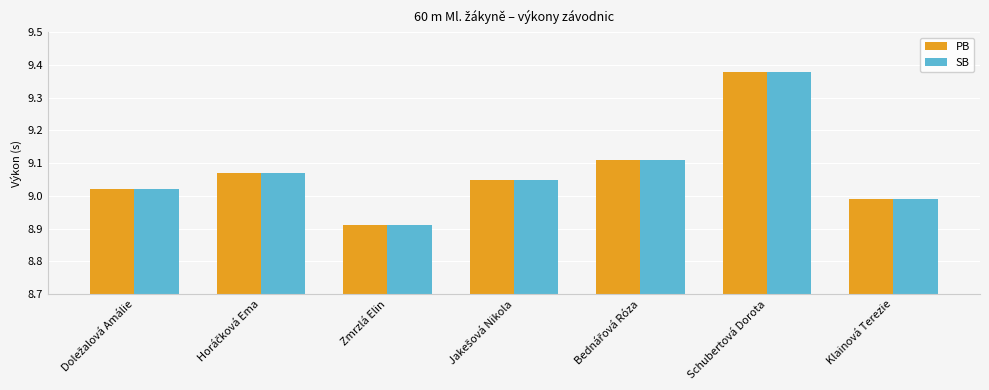

Is the value of SB at Schubertová Dorota greater than the value of PB at Klainová Terezie?

Yes